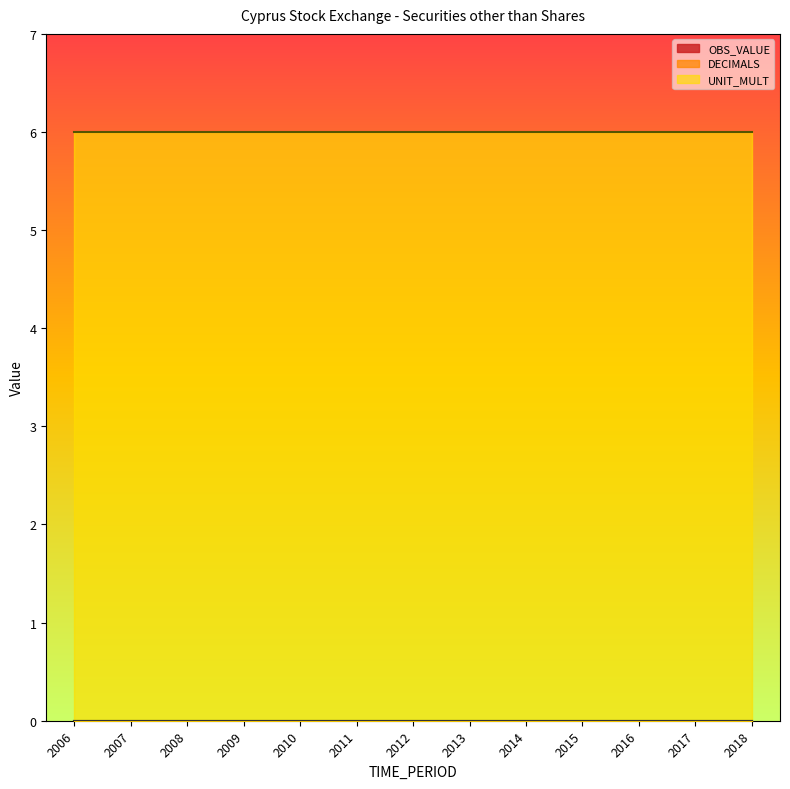

Rank the series by their maximum value, from lowest to highest.

DECIMALS, OBS_VALUE, UNIT_MULT